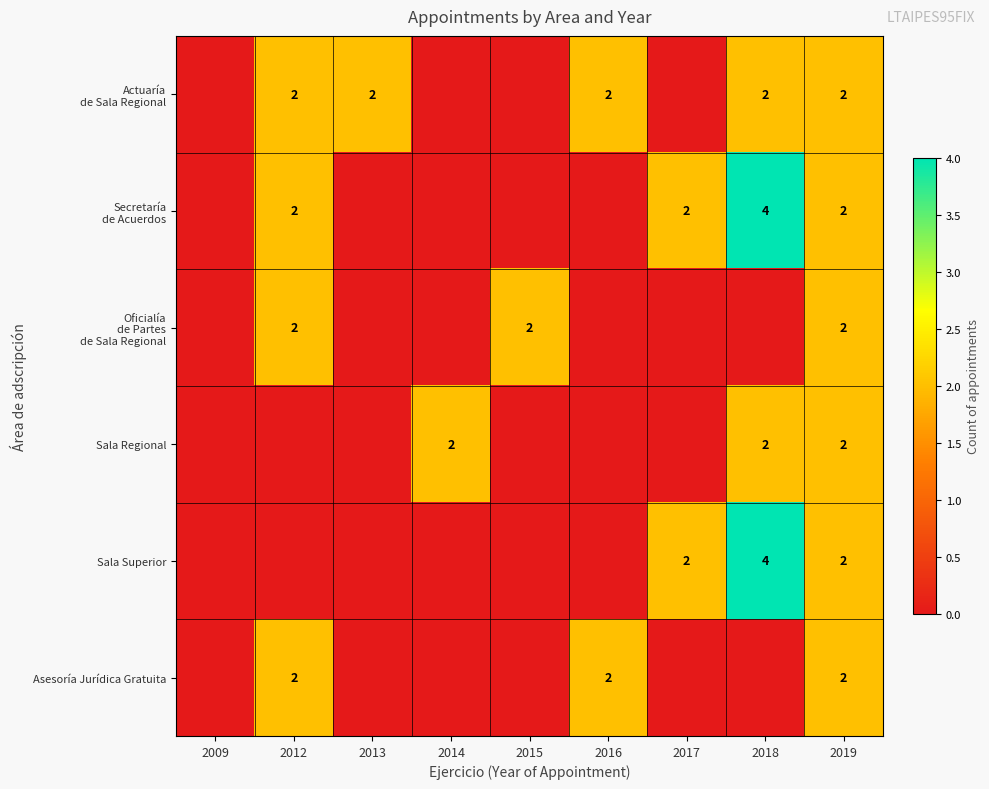

Count the number of categories in the chart.

9